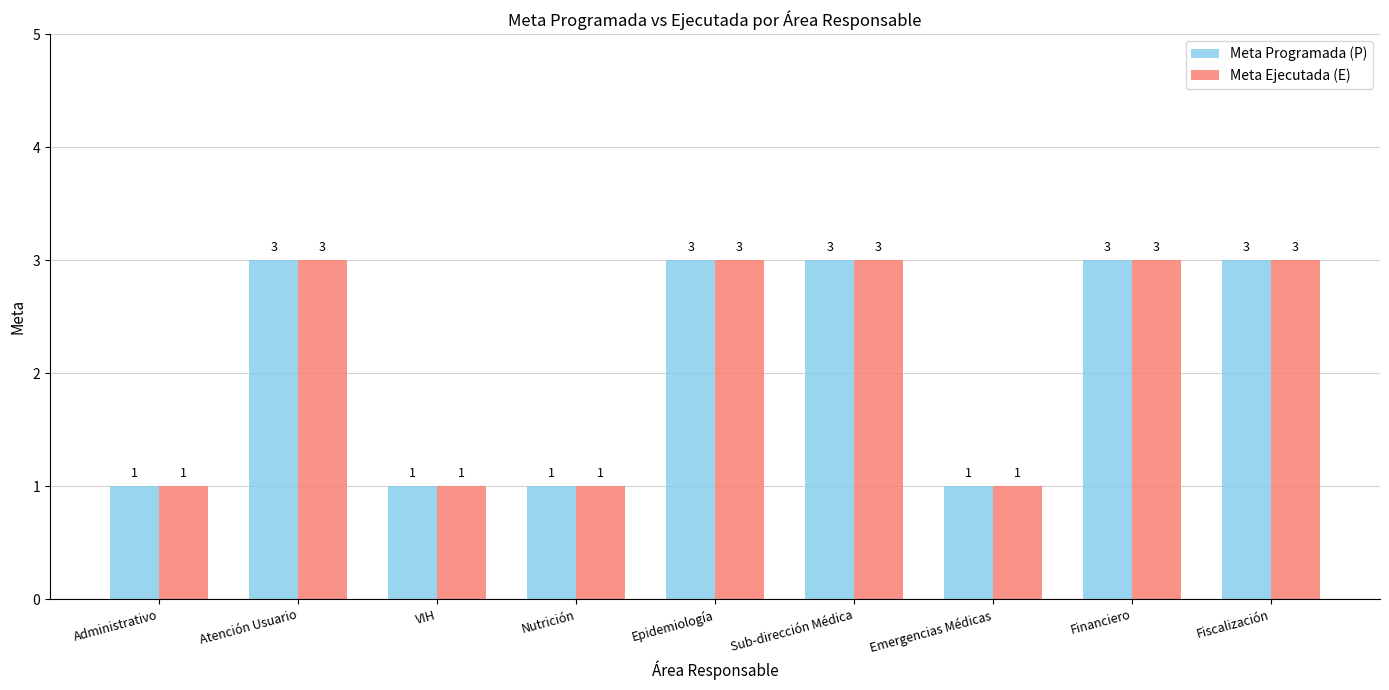

What are all the series names shown in the legend?

Meta Programada (P), Meta Ejecutada (E)